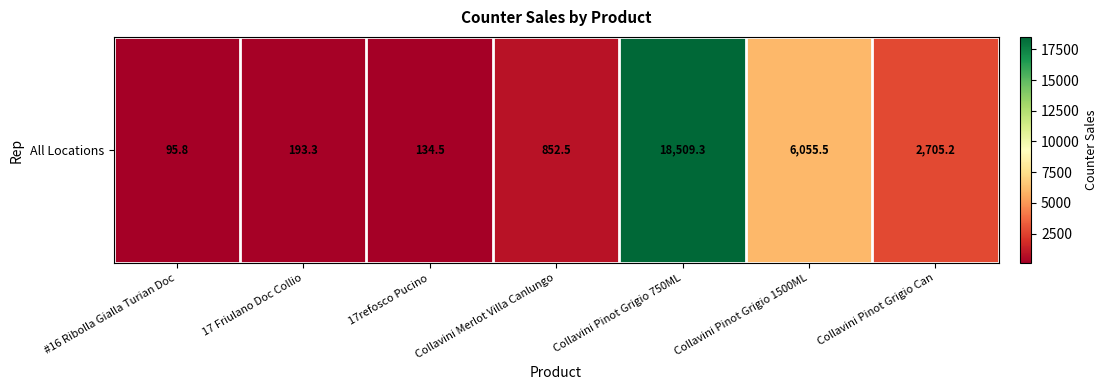

Count the number of categories in the chart.

7